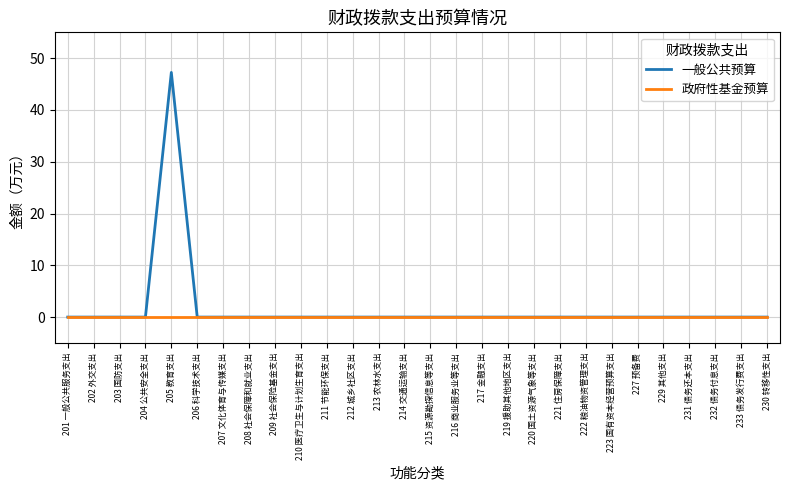

Rank the series by their maximum value, from highest to lowest.

一般公共预算, 政府性基金预算